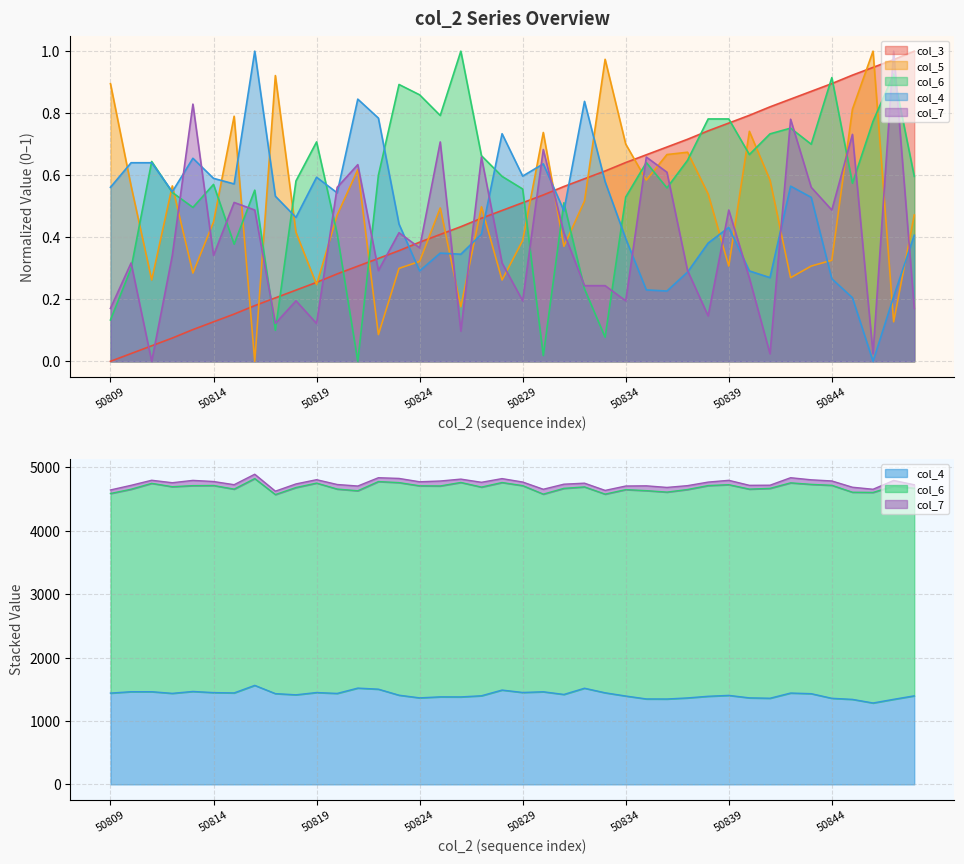

Where is col_5 nearest to the value 0?

50816